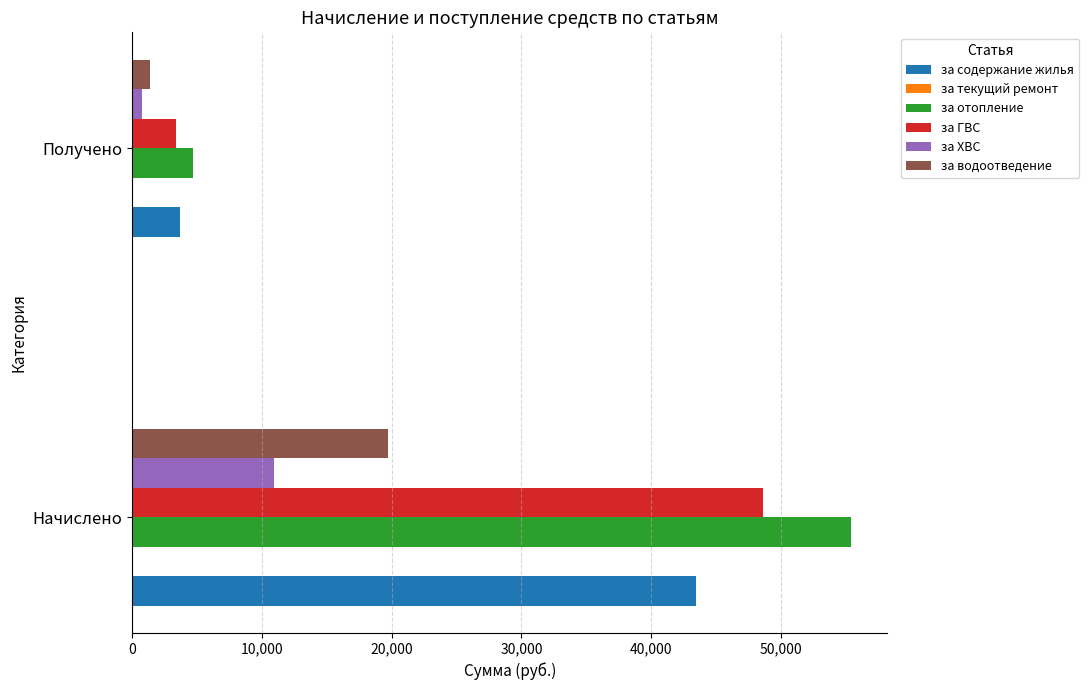

Read the за содержание жилья value at Начислено.

43442.9